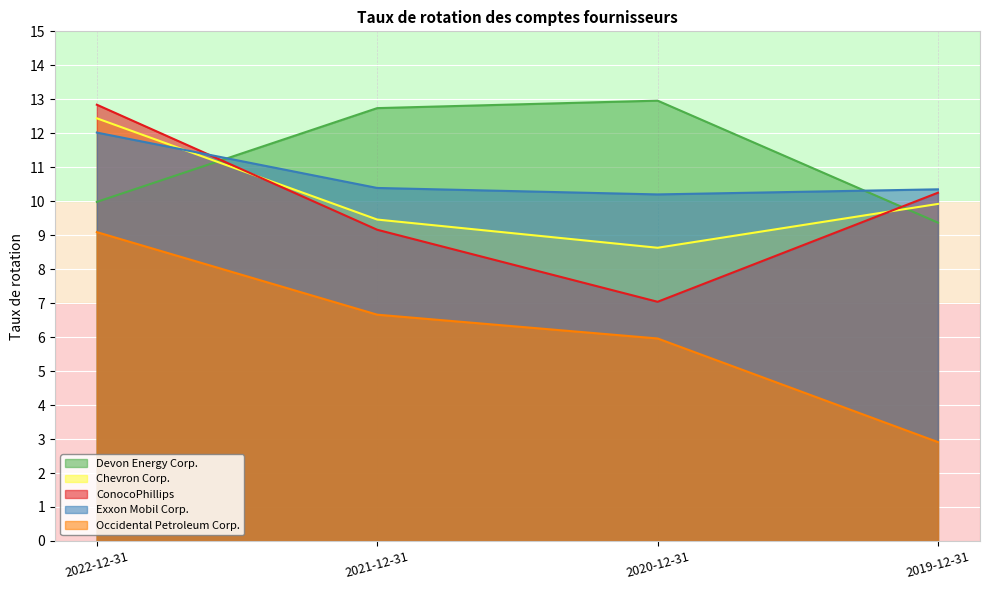

How many times do Devon Energy Corp. and ConocoPhillips cross each other?

2